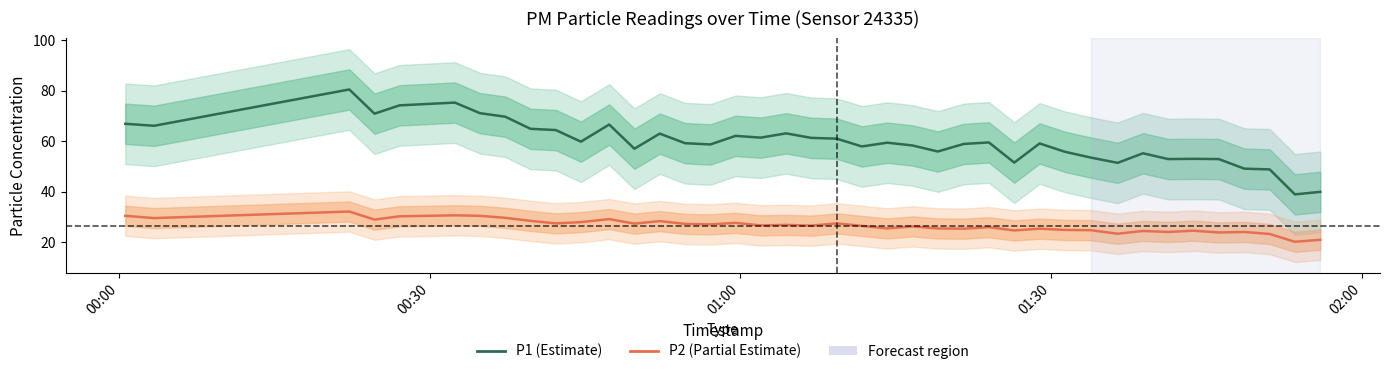

What is the average value of the P2 series?

26.5